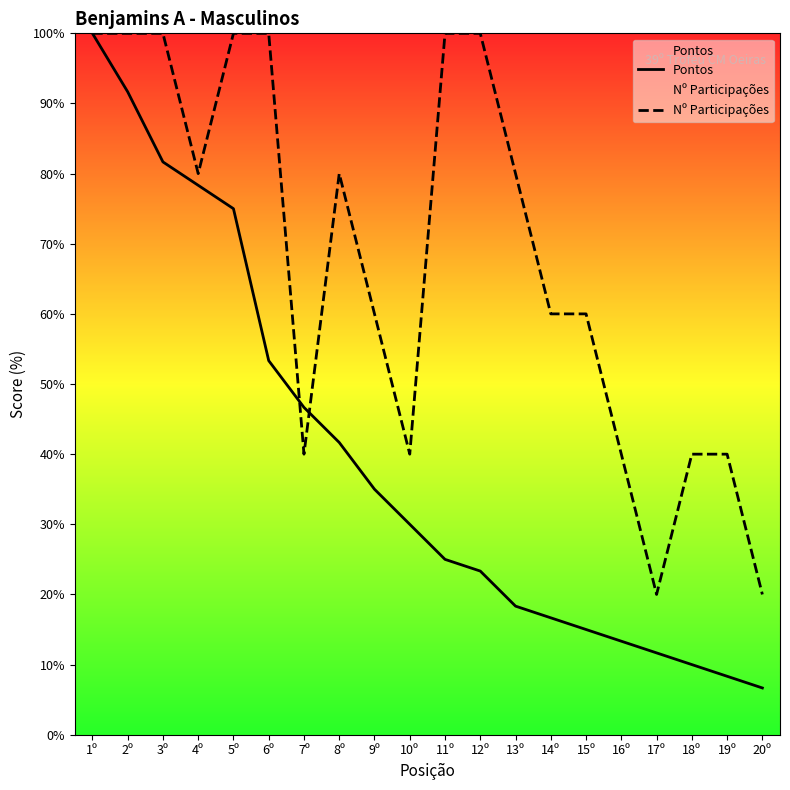

Is it true that Pontos equals 22.8 at 14º?

False